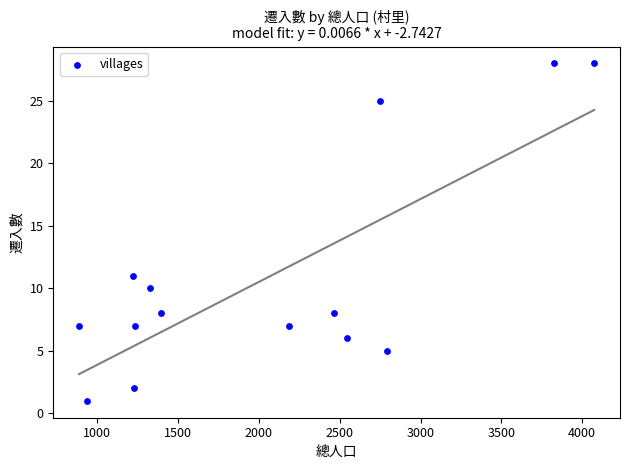

What Y value in the scatter plot is closest to 14?

11